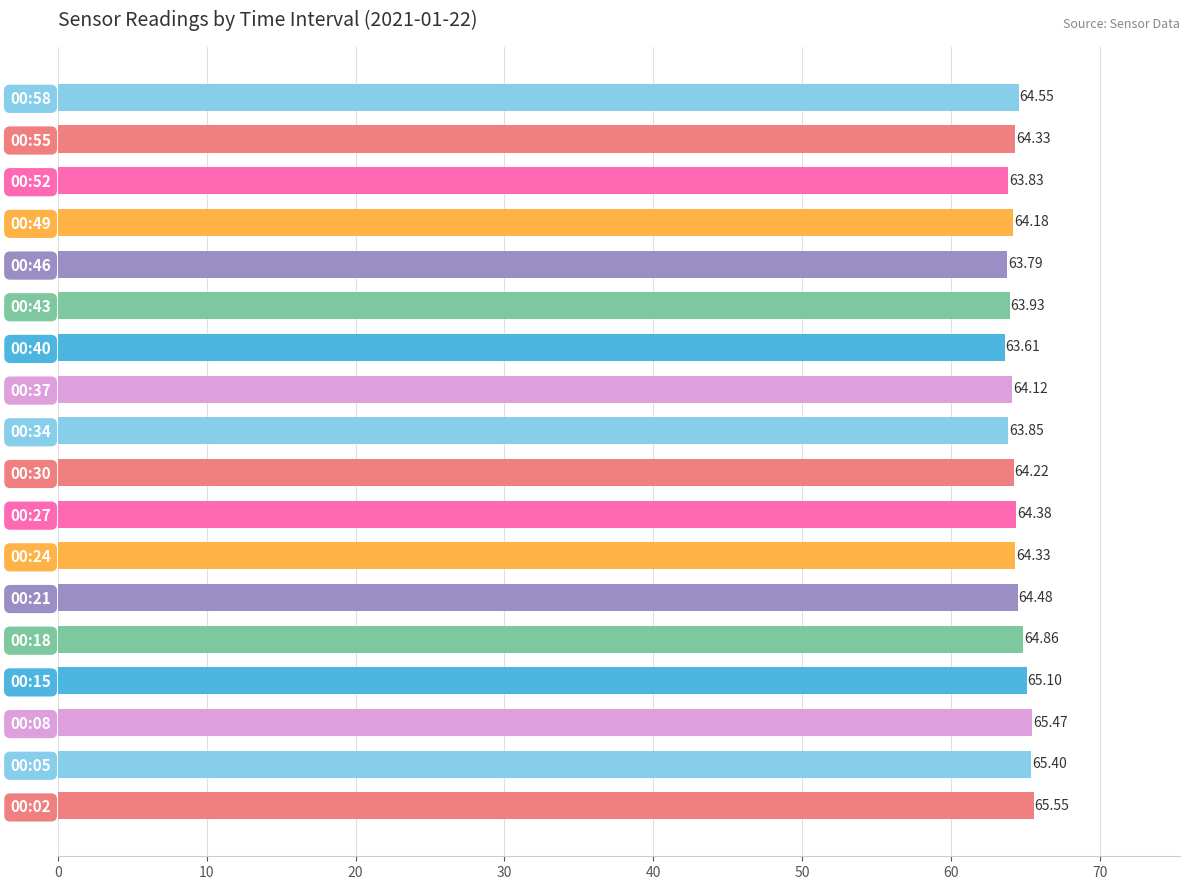

What is the smallest value displayed?

63.6